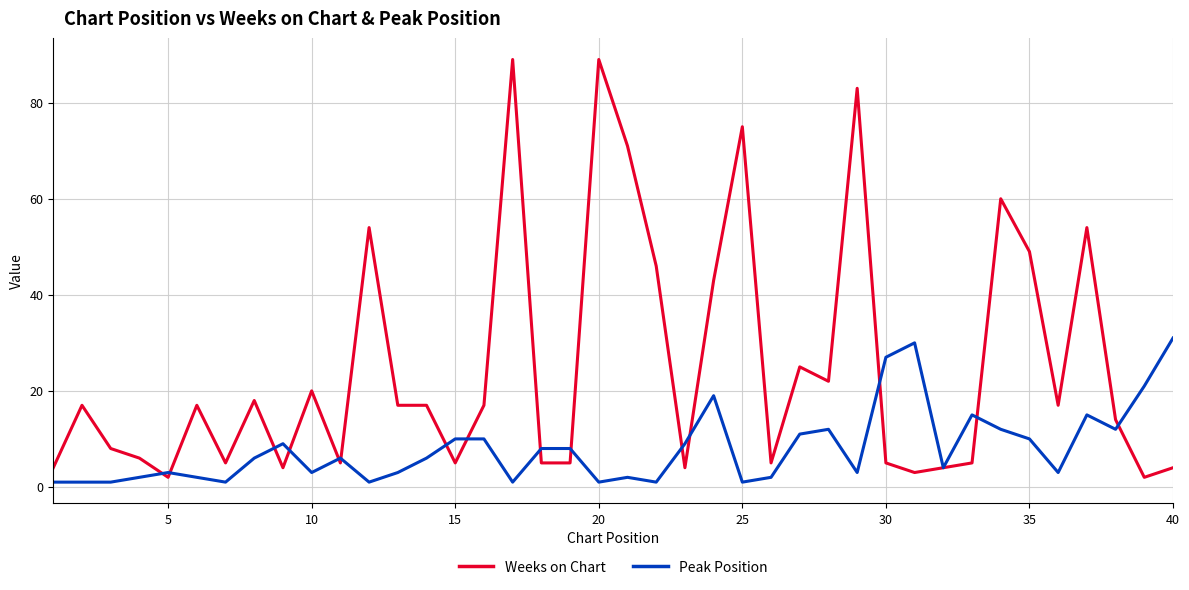

Rank the series by their maximum value, from lowest to highest.

Peak Position, Weeks on Chart